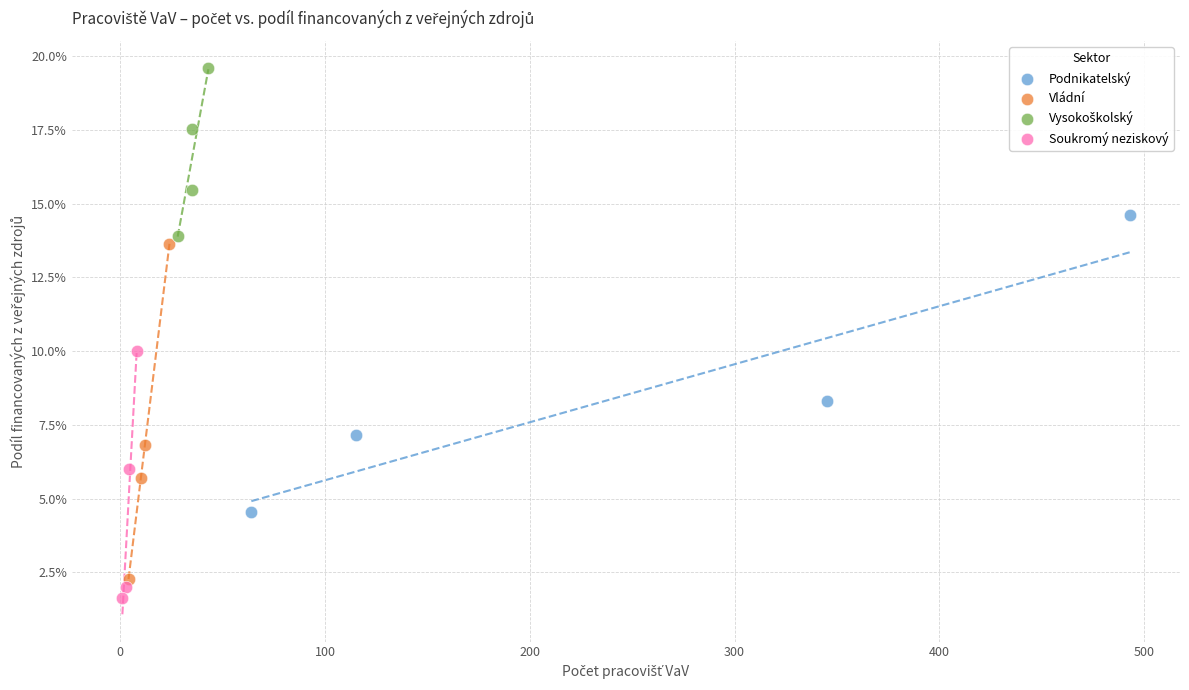

Which series contains the lowest Y value?

Soukromý neziskový